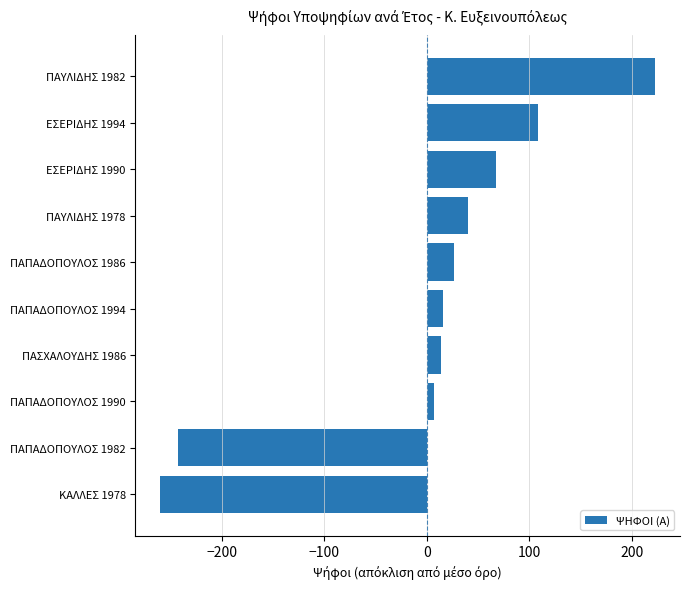

True or false: the data shows 121.2 at ΠΑΥΛΙΔΗΣ 1982.

False